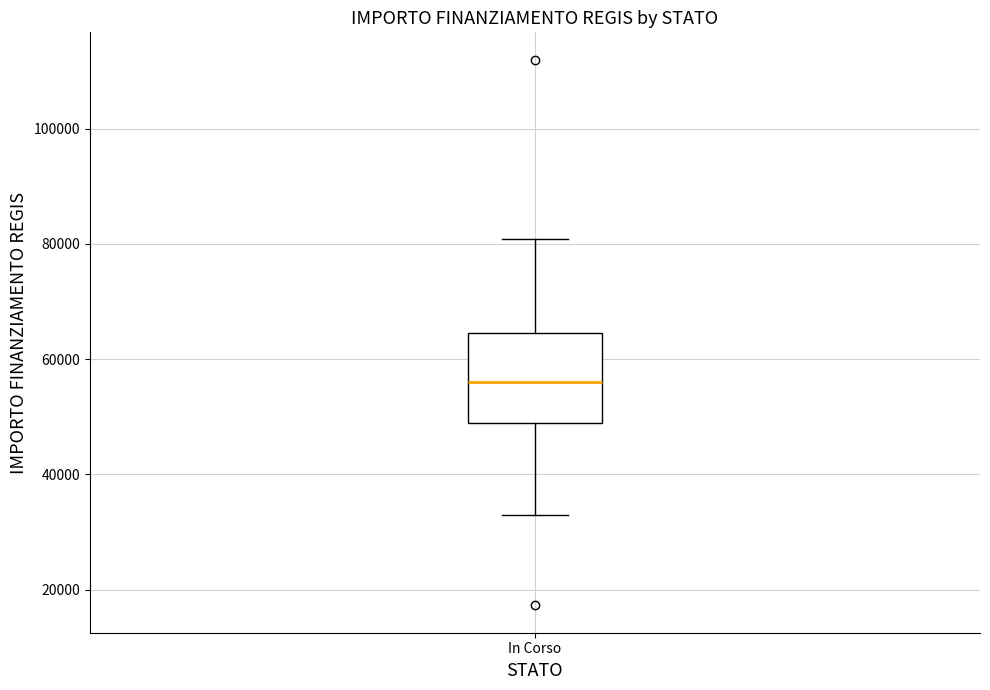

Transcribe this box plot: give where the median line is, the range the box spans, and where the two whiskers end, as read against the y-axis. The values are not printed on the chart, so give them approximately, as read against the axis.

median 56000, box 50000 to 64000, whiskers 32000 to 80000